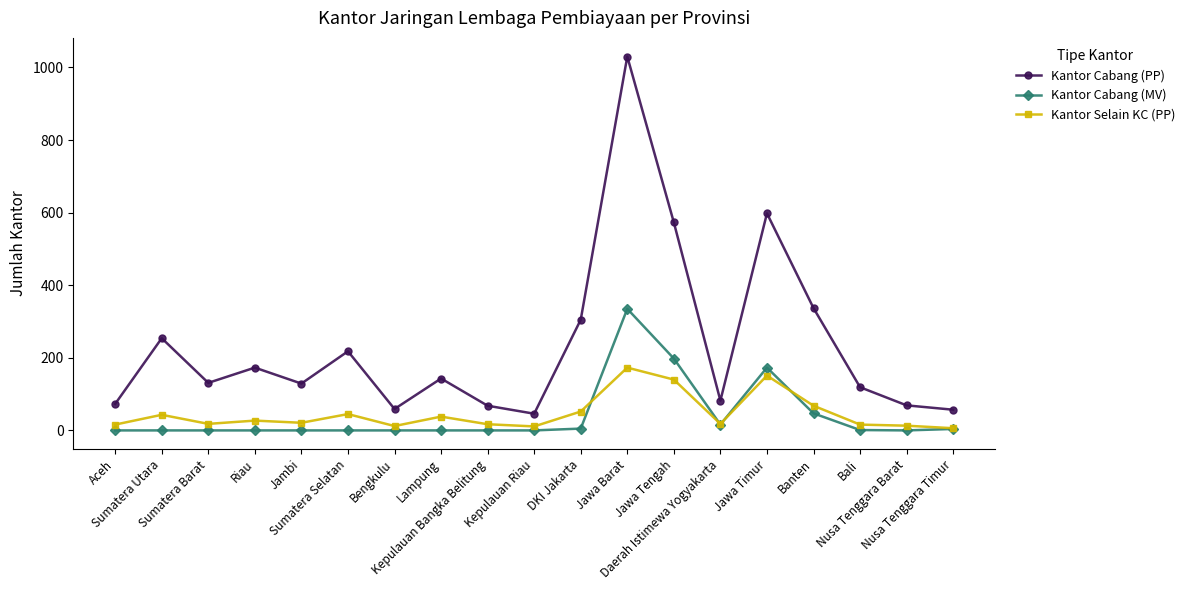

List the series in order of their peak value, lowest first.

Kantor Selain KC (PP), Kantor Cabang (MV), Kantor Cabang (PP)